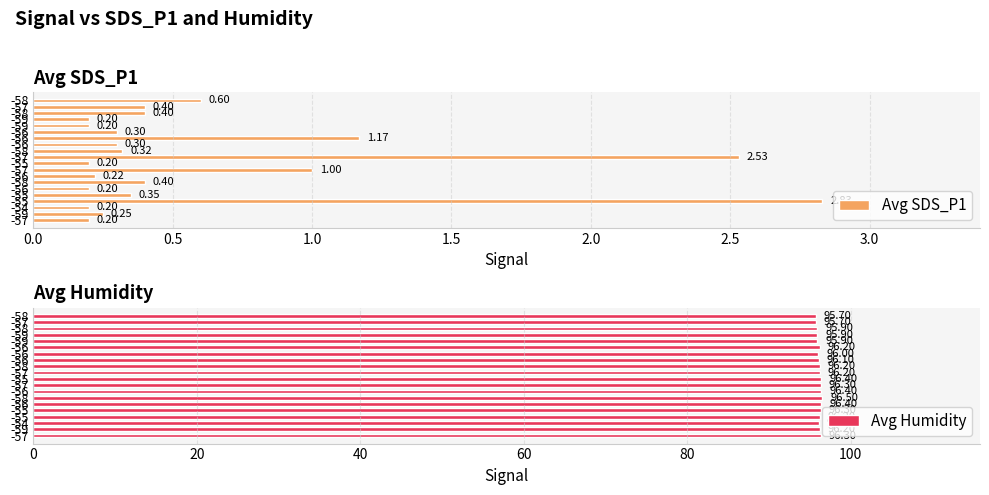

The Avg Humidity series shows 96.4 at -56. True or false?

True